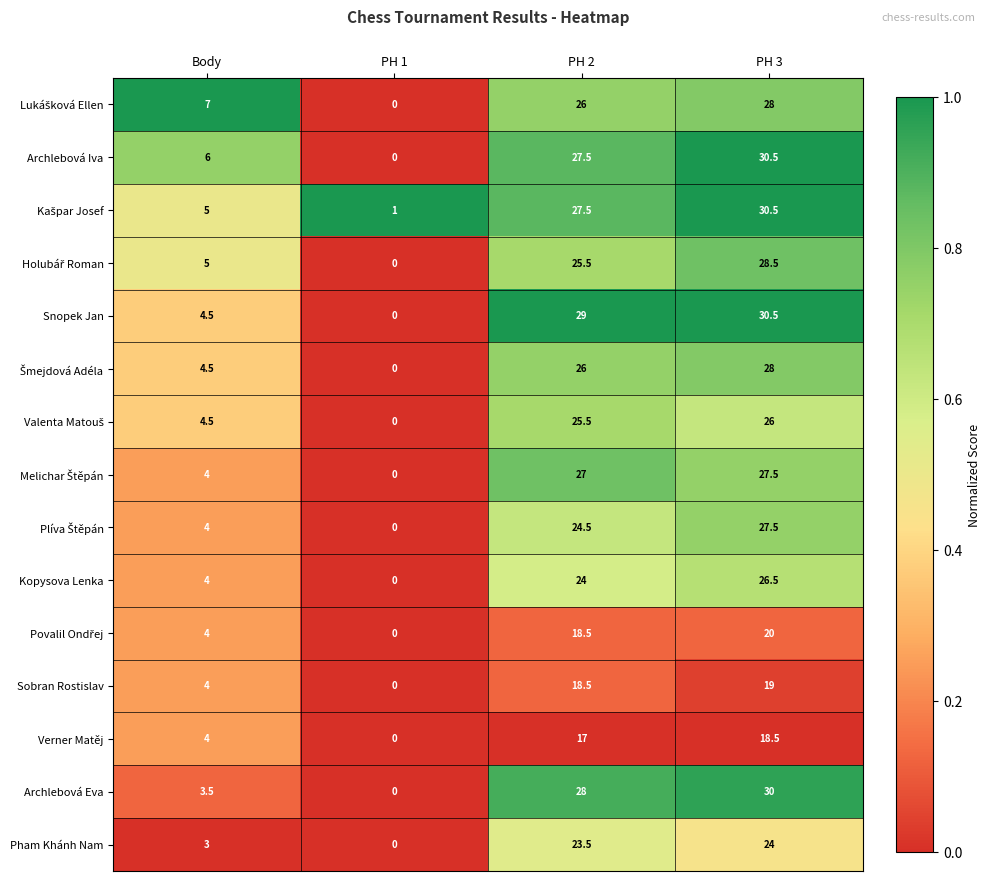

Which label corresponds to the largest value in the chart?

PH 3